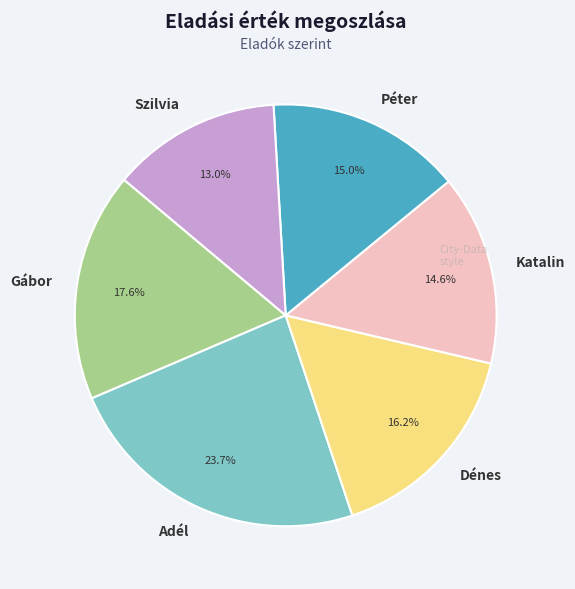

What is the ratio of the value at Péter to the value at Adél?

0.6